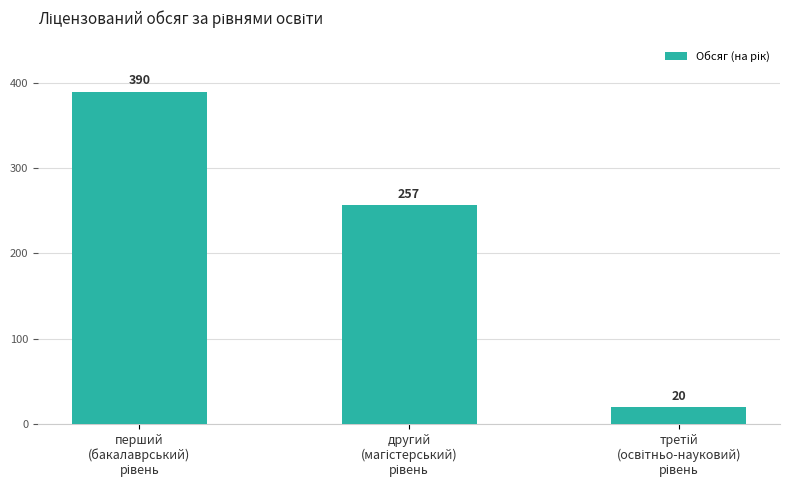

What is the value of the 1st bar from the left?

390